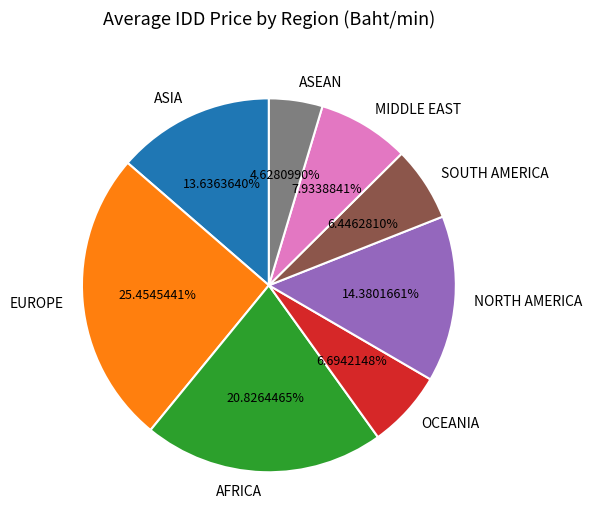

Which category has the biggest portion of the pie?

EUROPE